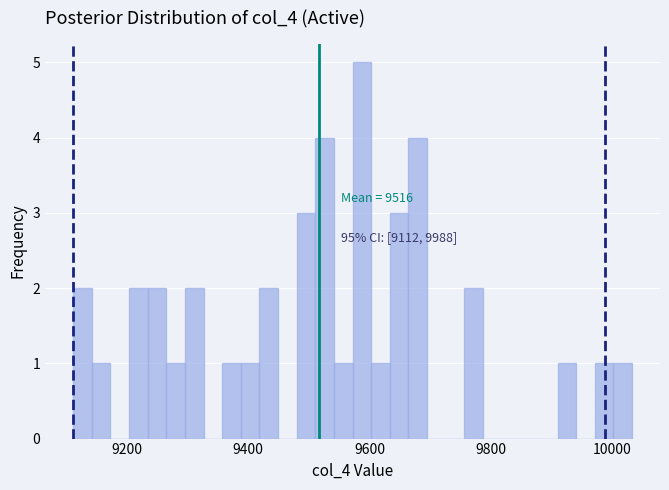

Read against the x-axis, roughly where is the centre of the tallest bar?

9580